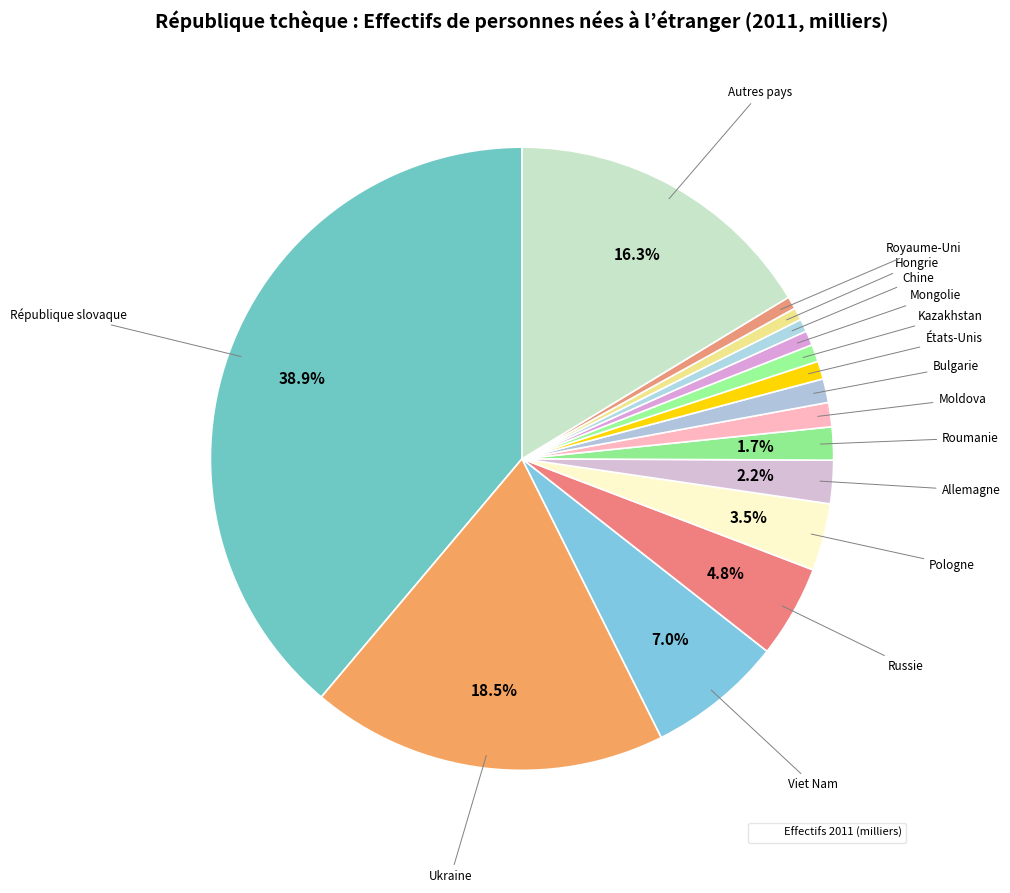

Rank the categories by value from highest to lowest.

République slovaque, Ukraine, Autres pays, Viet Nam, Russie, Pologne, Allemagne, Roumanie, Moldova, Bulgarie, États-Unis, Kazakhstan, Mongolie, Chine, Hongrie, Royaume-Uni